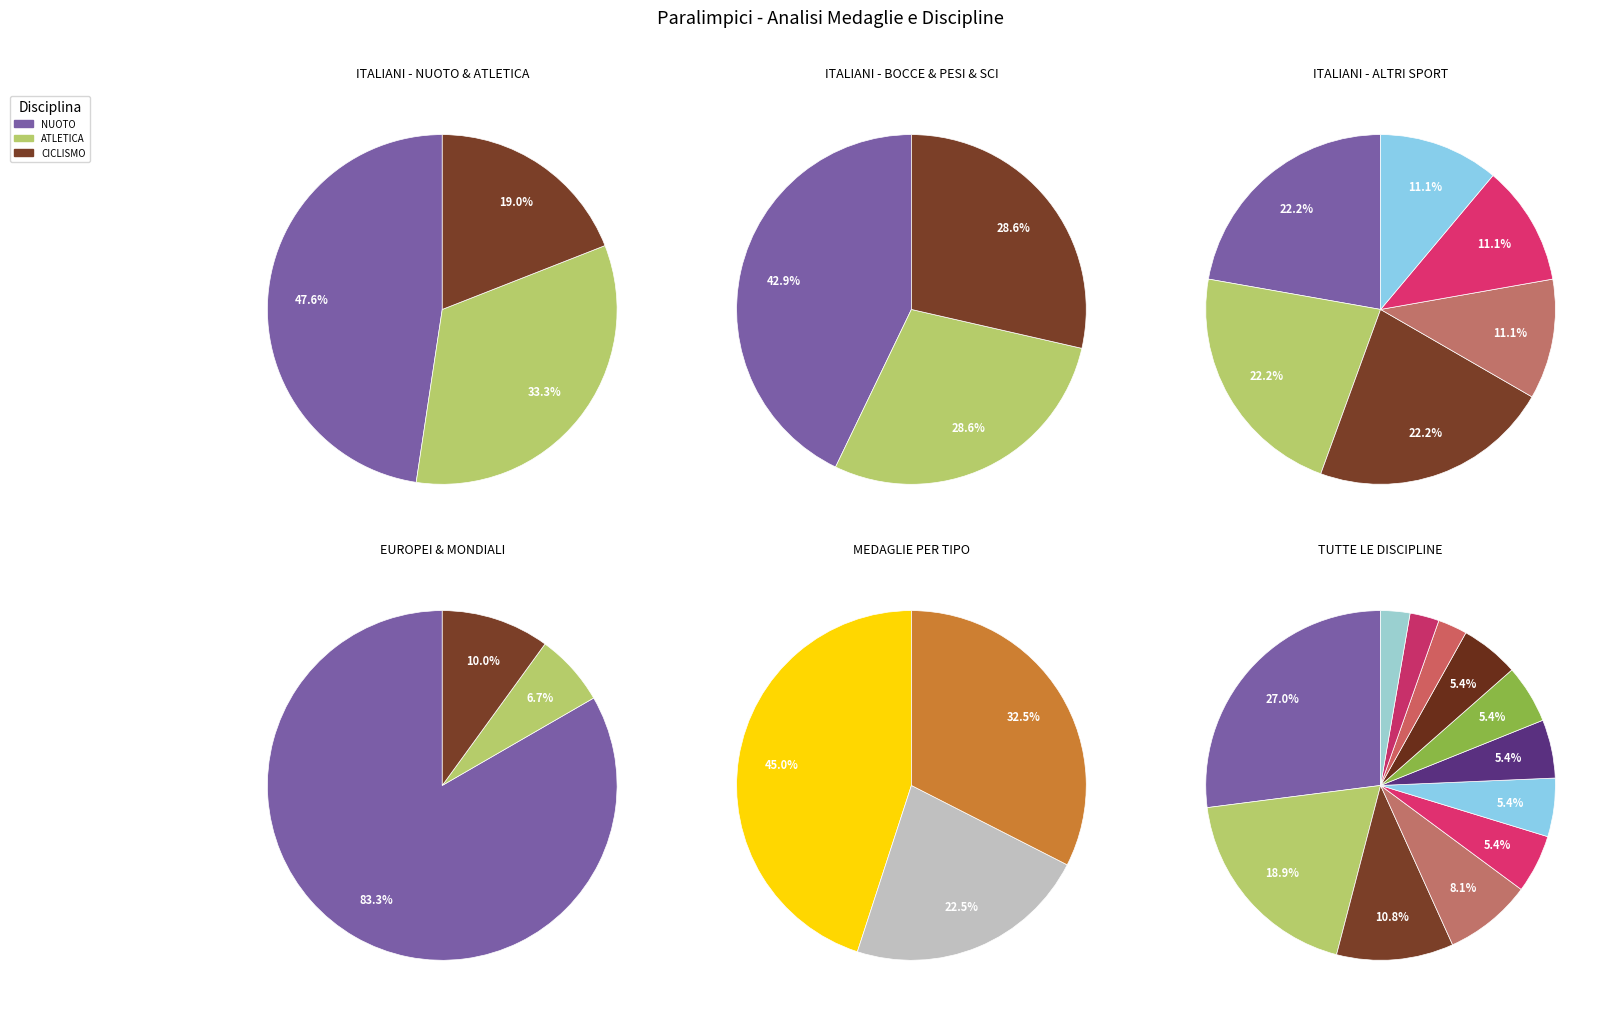

To the nearest percent, what is the combined percentage of SCI and TRICICLO?

8%